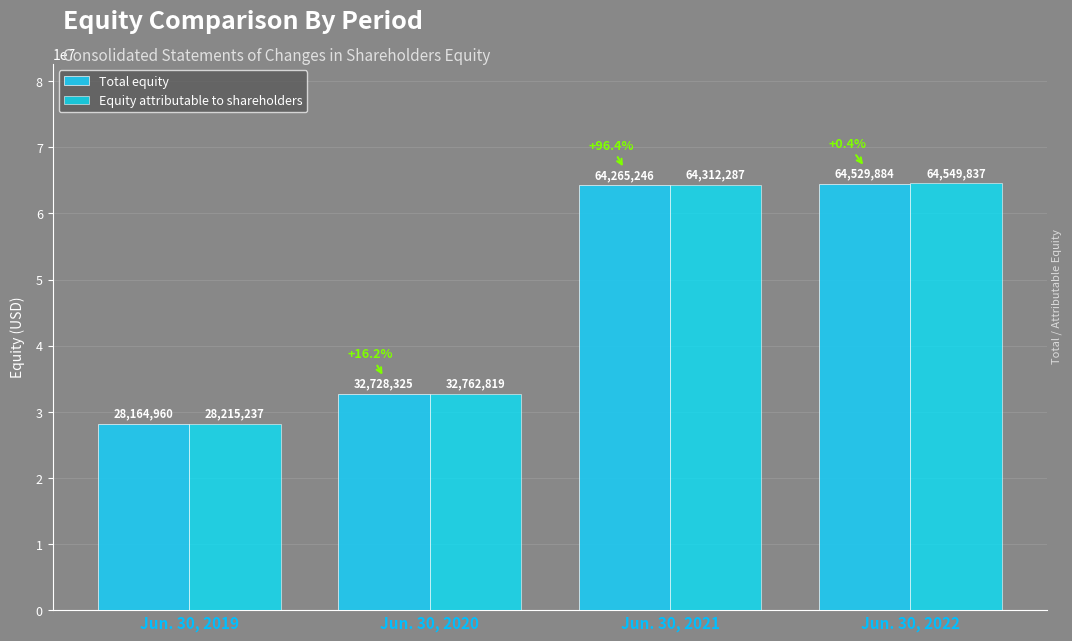

At Jun. 30, 2019, list the series in order from largest to smallest.

Equity attributable to shareholders, Total equity